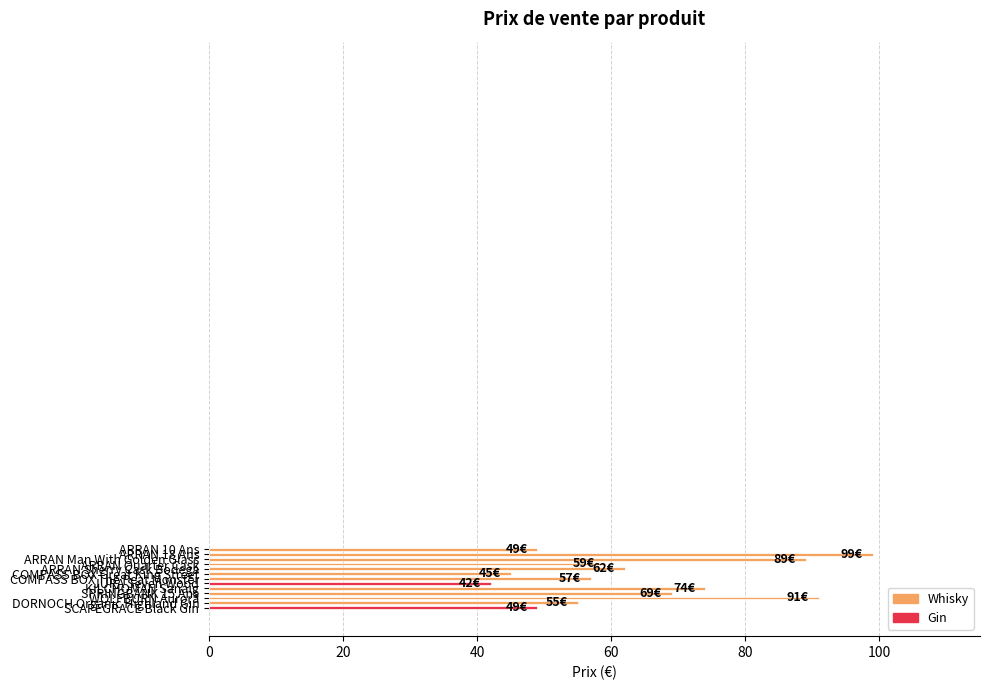

How many bars are there in total?

13